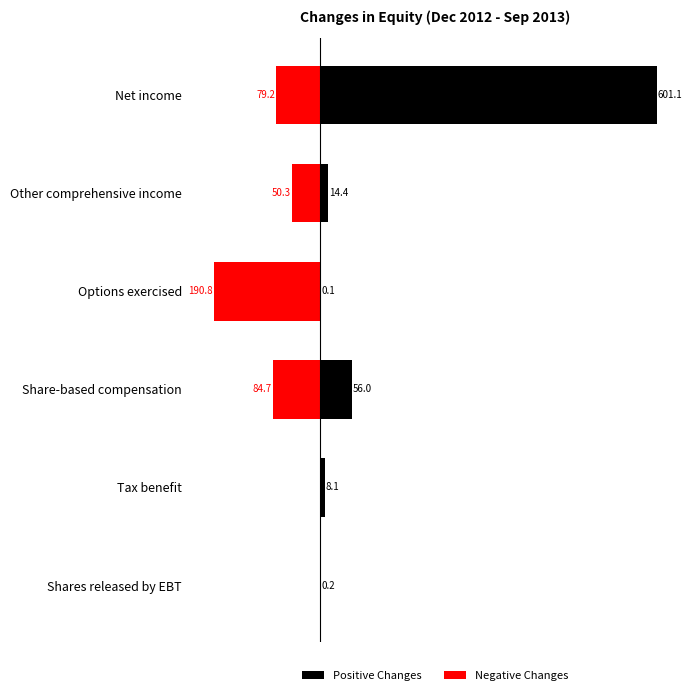

List the labels in order of Positive Changes value, largest first.

Net income, Share-based compensation, Other comprehensive income, Tax benefit, Shares released by EBT, Options exercised